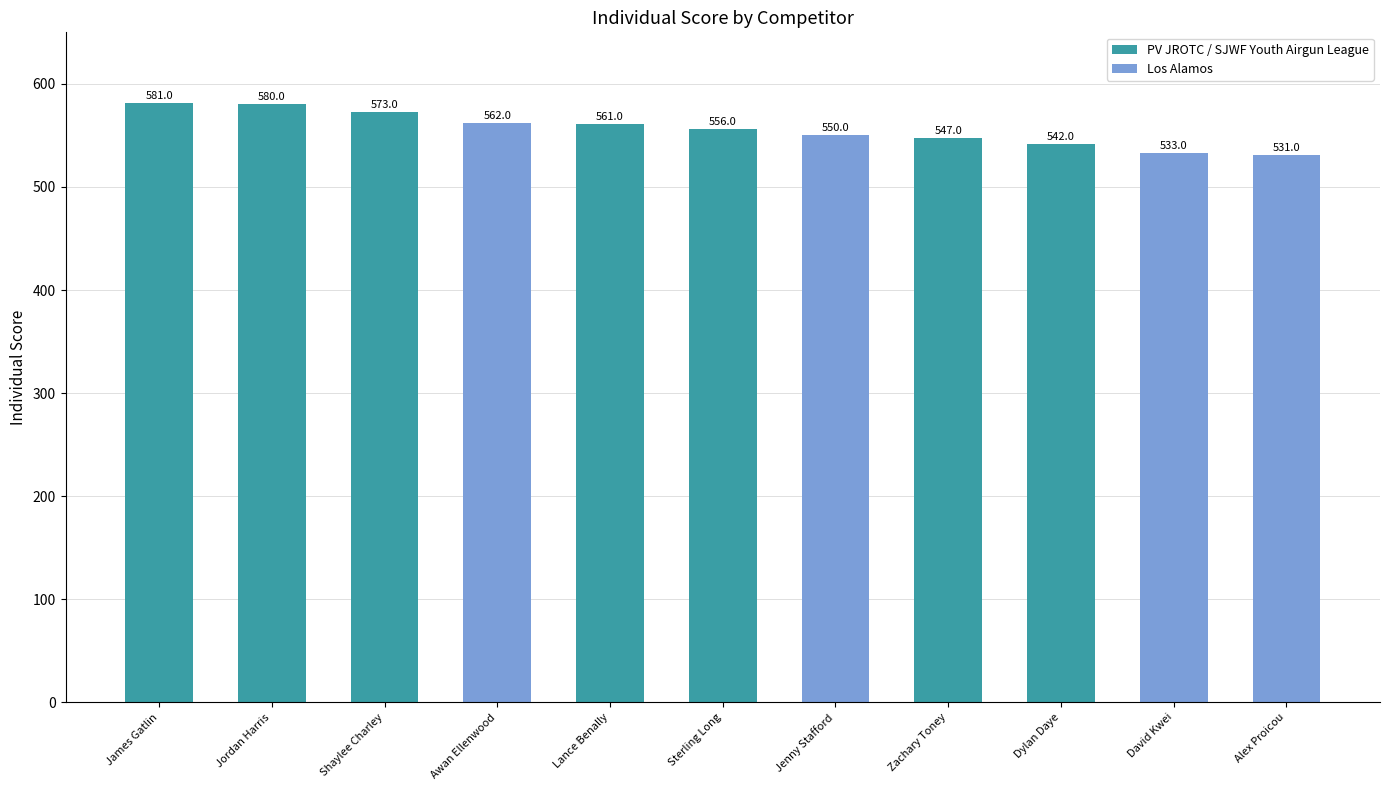

What is the average value?

556